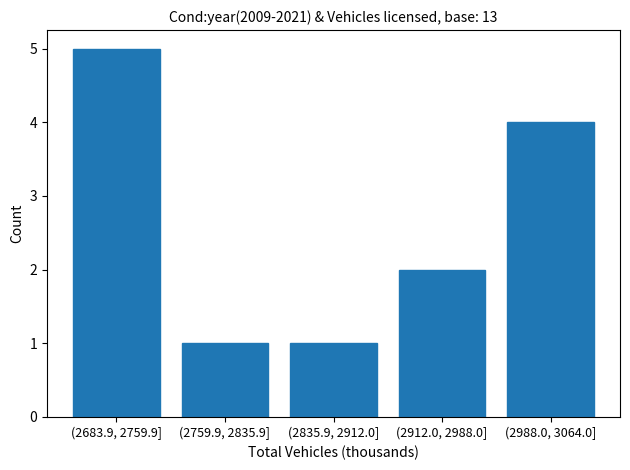

Reading left to right, extract all data points from this chart.

(2683.9, 2759.9]=5	(2759.9, 2835.9]=1	(2835.9, 2912.0]=1	(2912.0, 2988.0]=2	(2988.0, 3064.0]=4